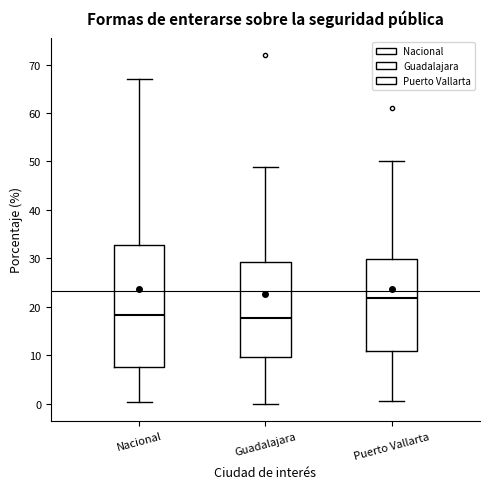

Reading left to right, read every box against the y-axis: the position of its median line, the range the box covers, and the ends of its whiskers. The values are not printed on the chart, so give them approximately, as read against the axis.

Nacional: median 18, box 8 to 33, whiskers 0 to 67
Guadalajara: median 18, box 10 to 29, whiskers 0 to 49
Puerto Vallarta: median 22, box 11 to 30, whiskers 1 to 50